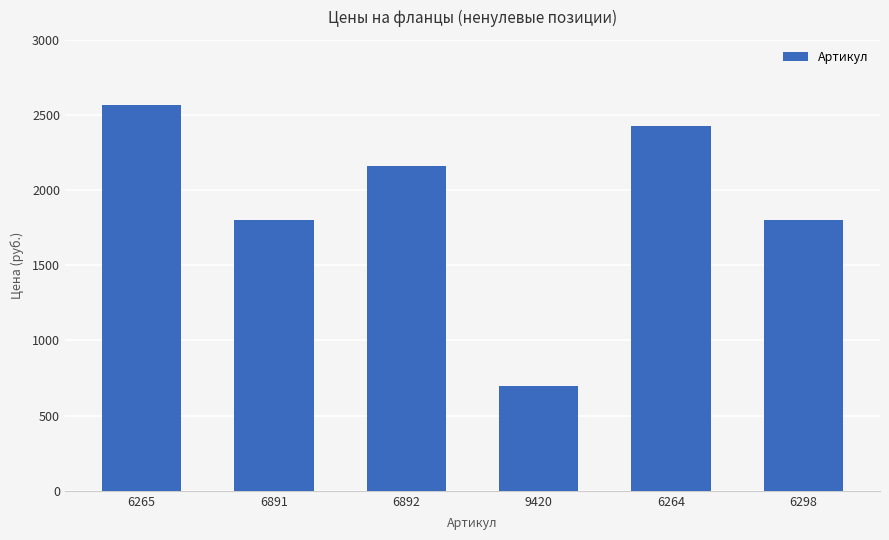

What is the ratio of the value at 6892 to the value at 6264?

0.9